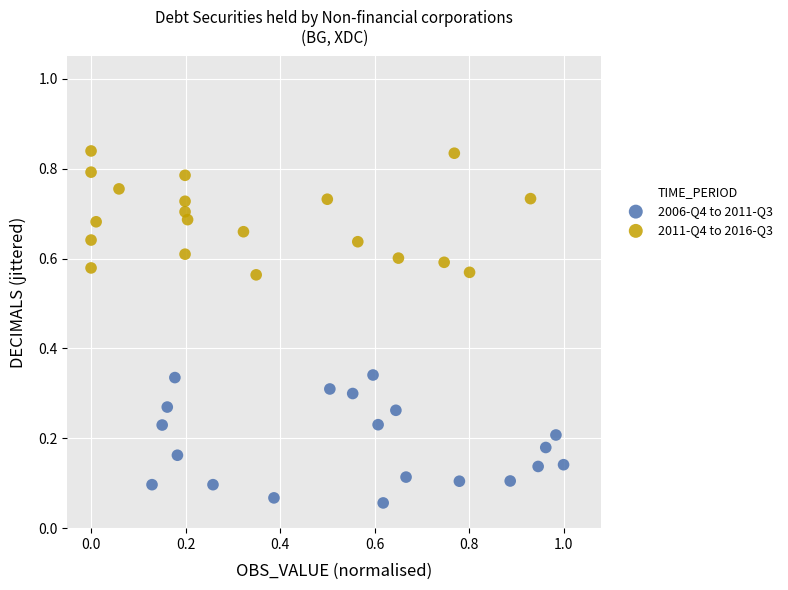

Which series reaches the maximum Y coordinate?

2011-Q4 to 2016-Q3